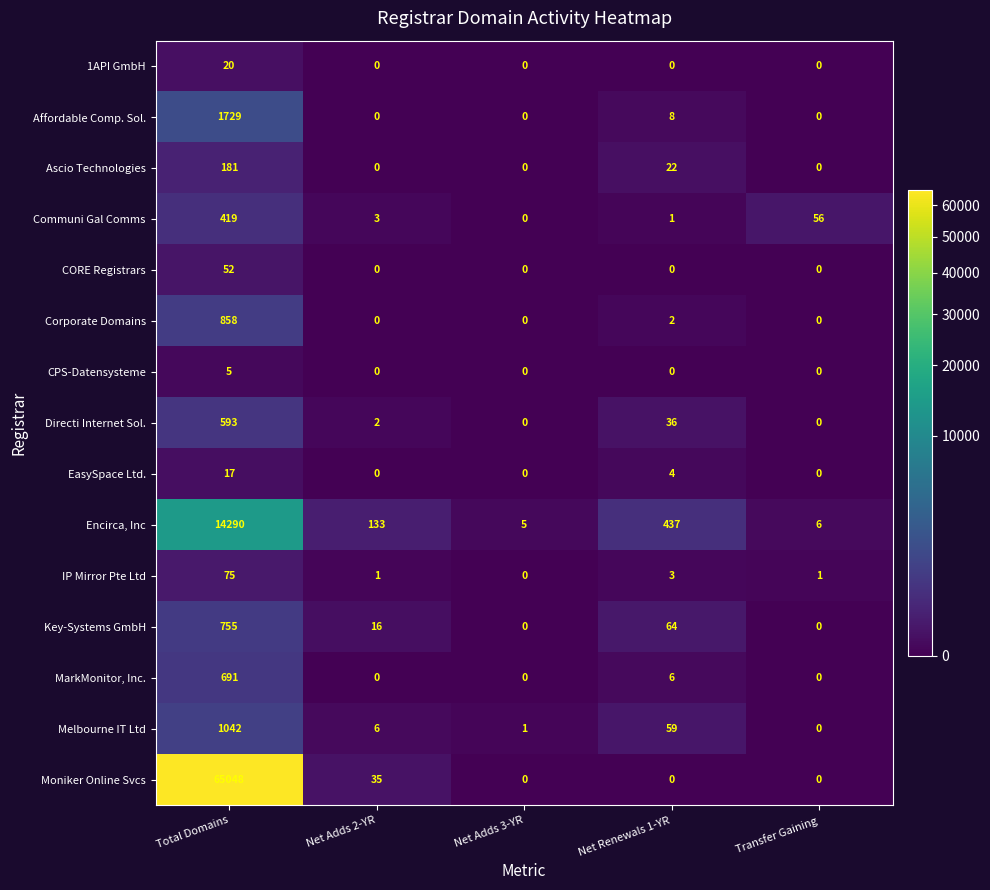

At which category is the sum across all series the highest?

Total Domains